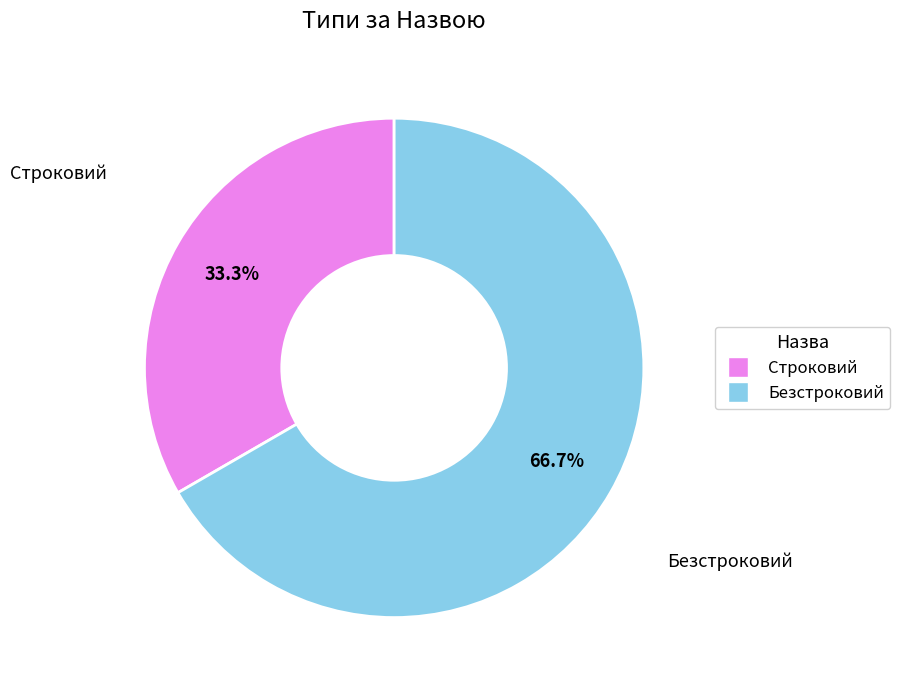

Which slice is the largest?

Безстроковий